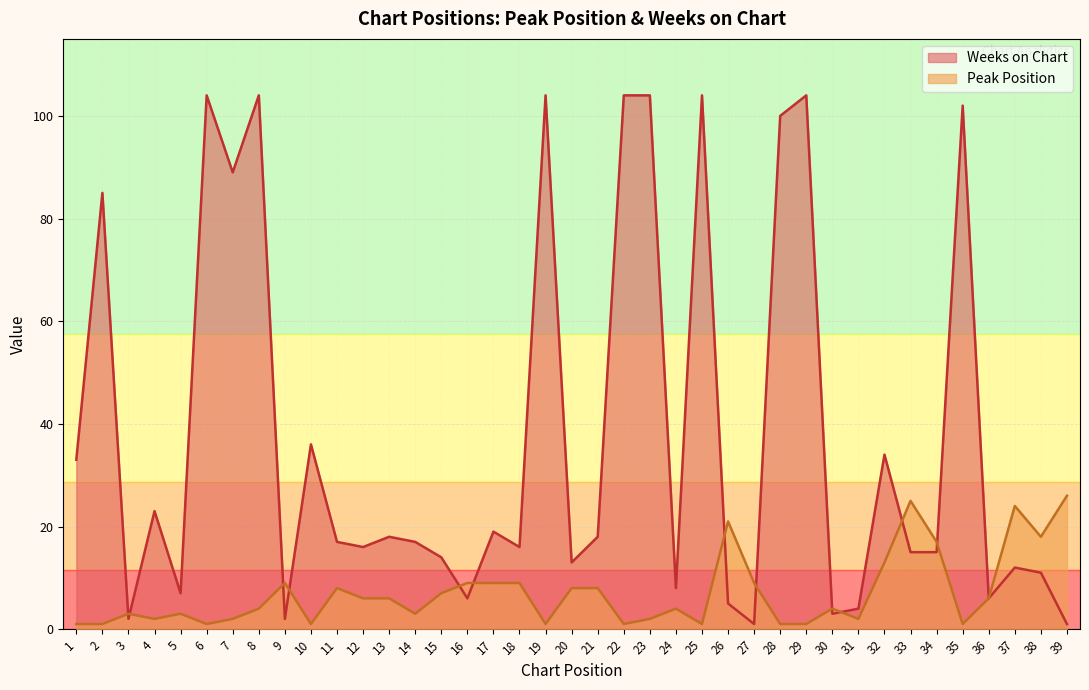

True or false: Peak Position has more than 1 points higher than both neighbors.

True